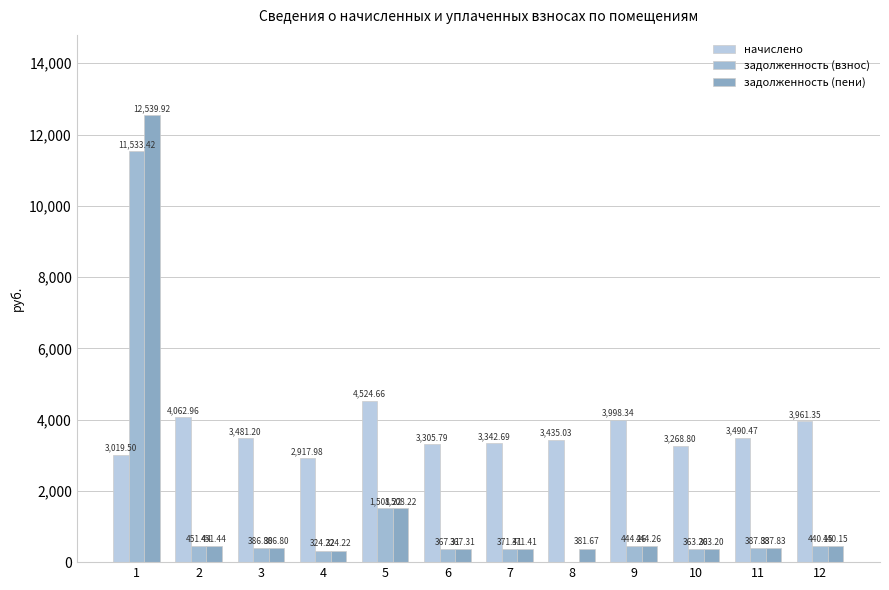

At which category is the sum across all series the highest?

1